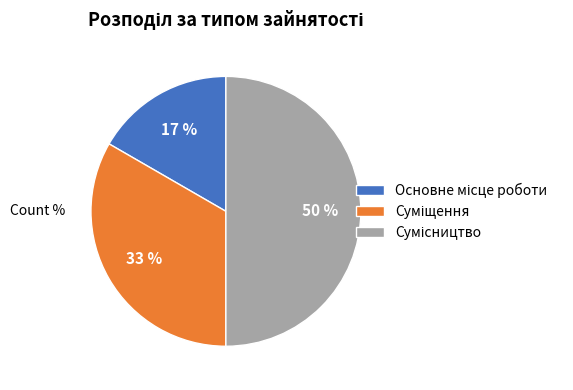

To the nearest percent, what is the difference between the largest and smallest slice percentages?

33%